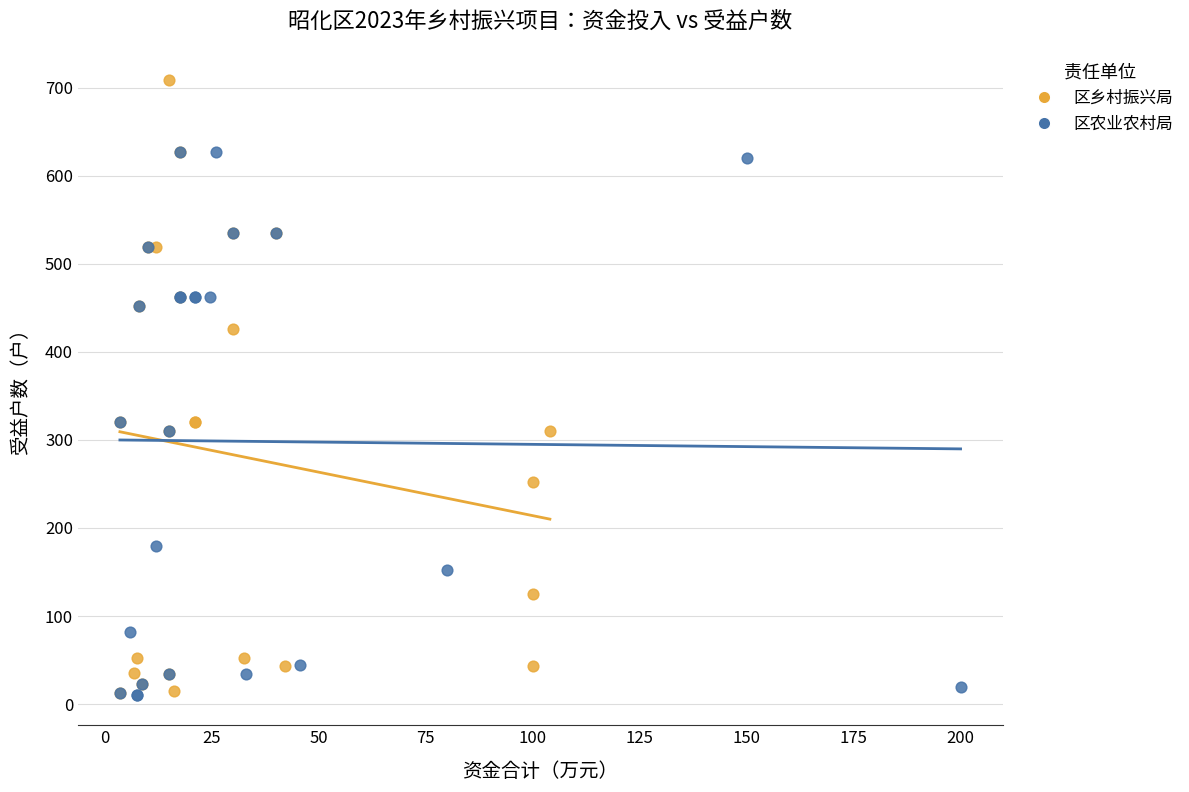

Which series contains the highest Y value?

区乡村振兴局